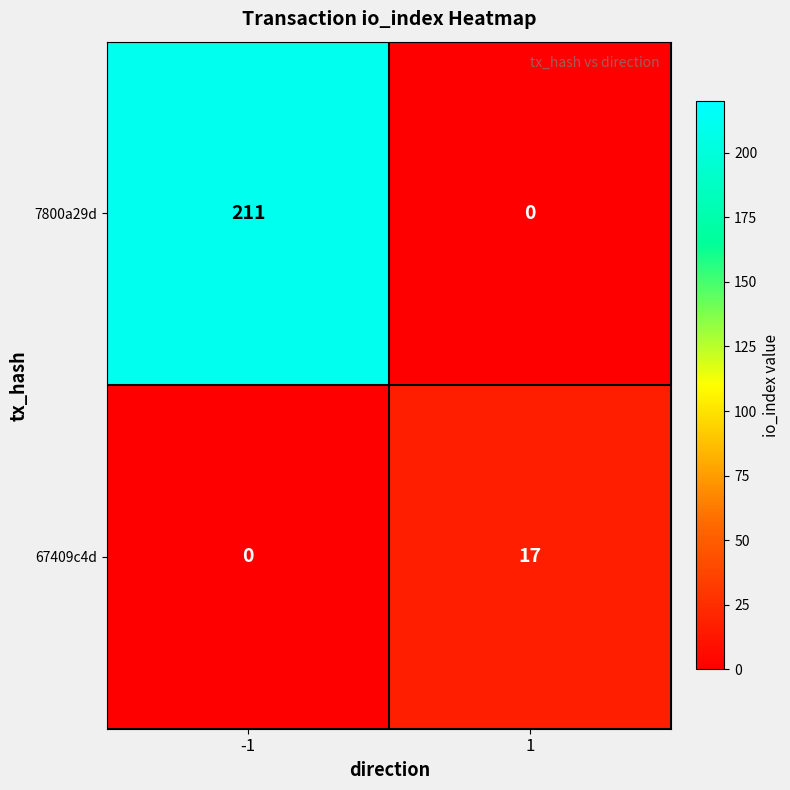

What is the difference between the 67409c4d values at -1 and 1?

17